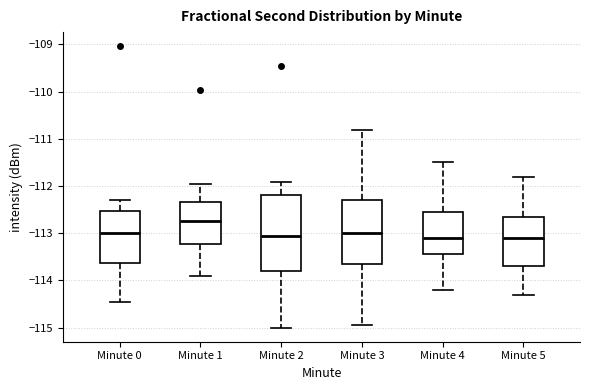

Where is the upper edge of the box for Minute 3 on the y-axis? The values are not printed on the chart, so give them approximately, as read against the axis.

-112.3